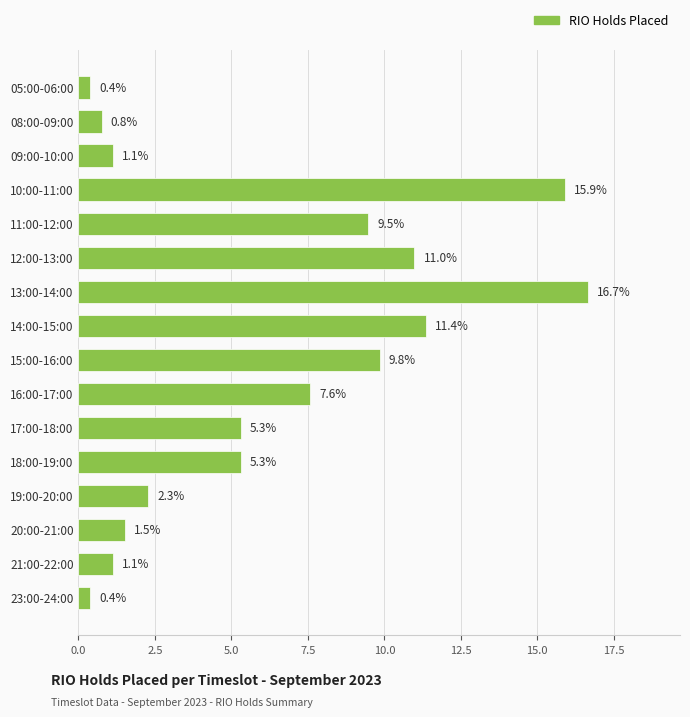

What is the value of the 7th bar from the top?

16.7